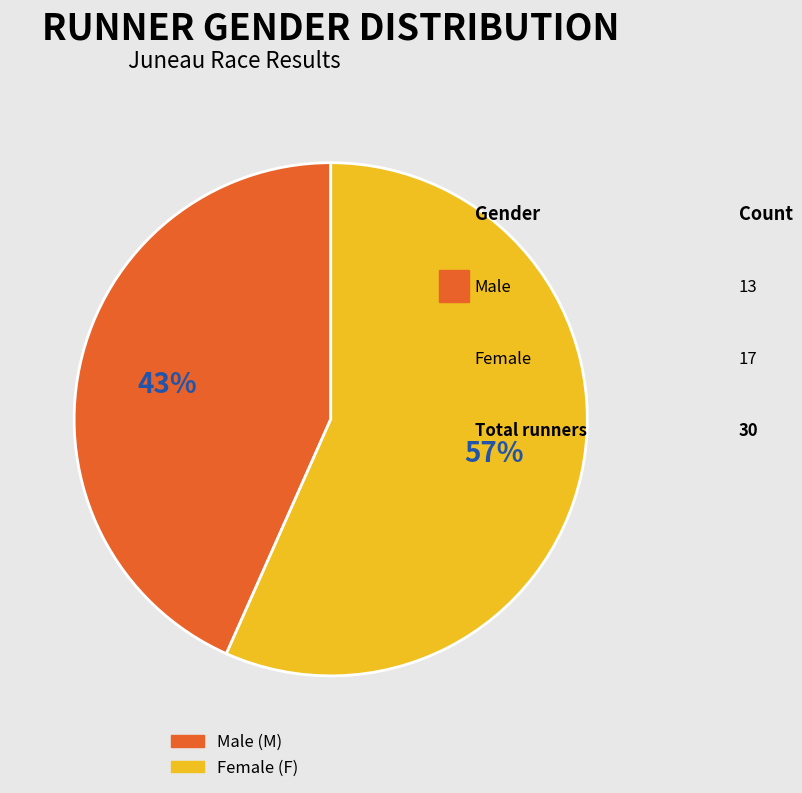

To the nearest percent, what is the average slice percentage?

50%